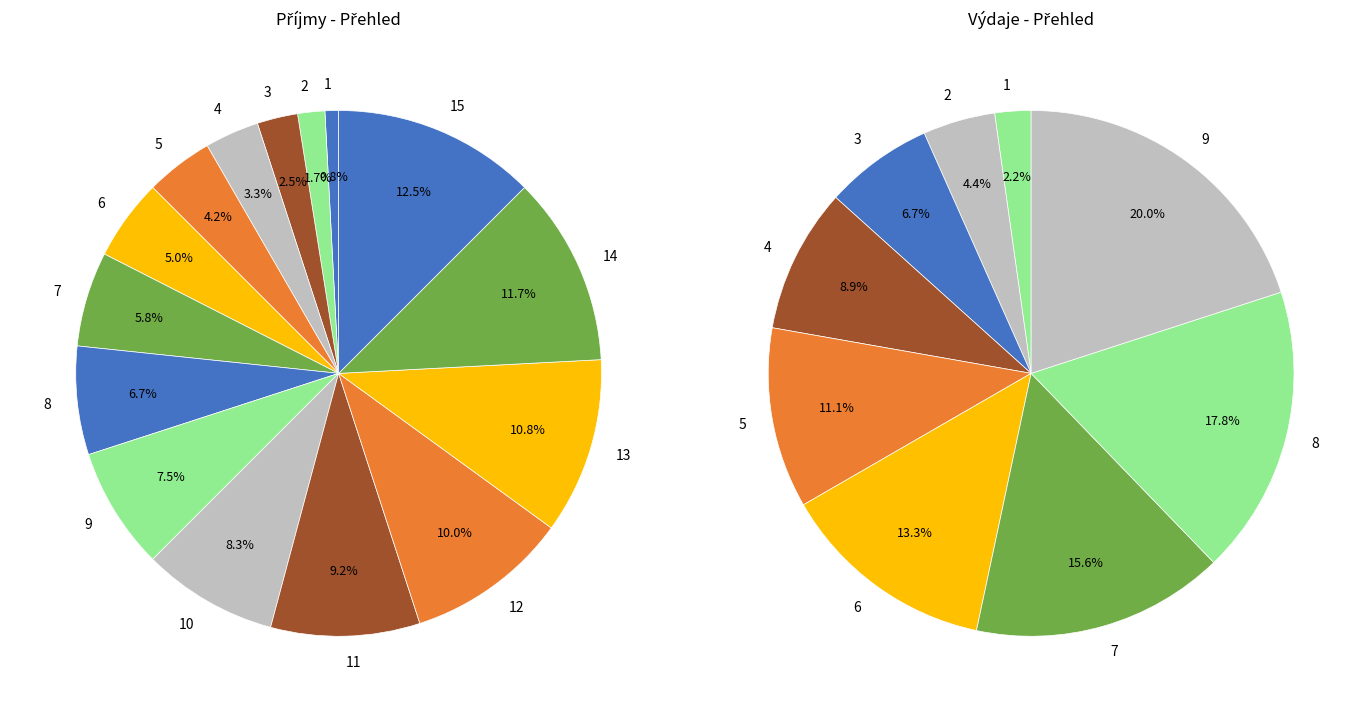

Does 2 represent more than half of the total?

No